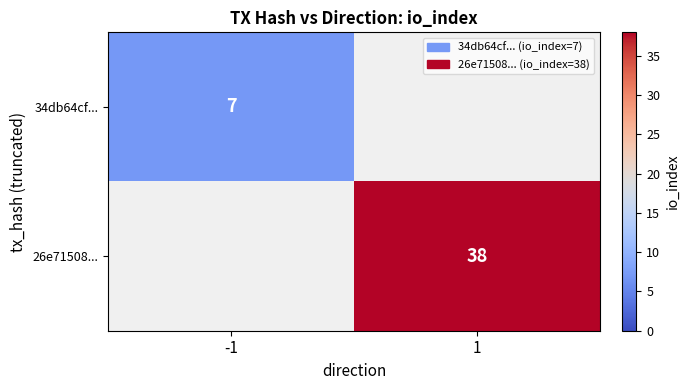

Is it true that 34db64cf... equals 7 at -1?

True